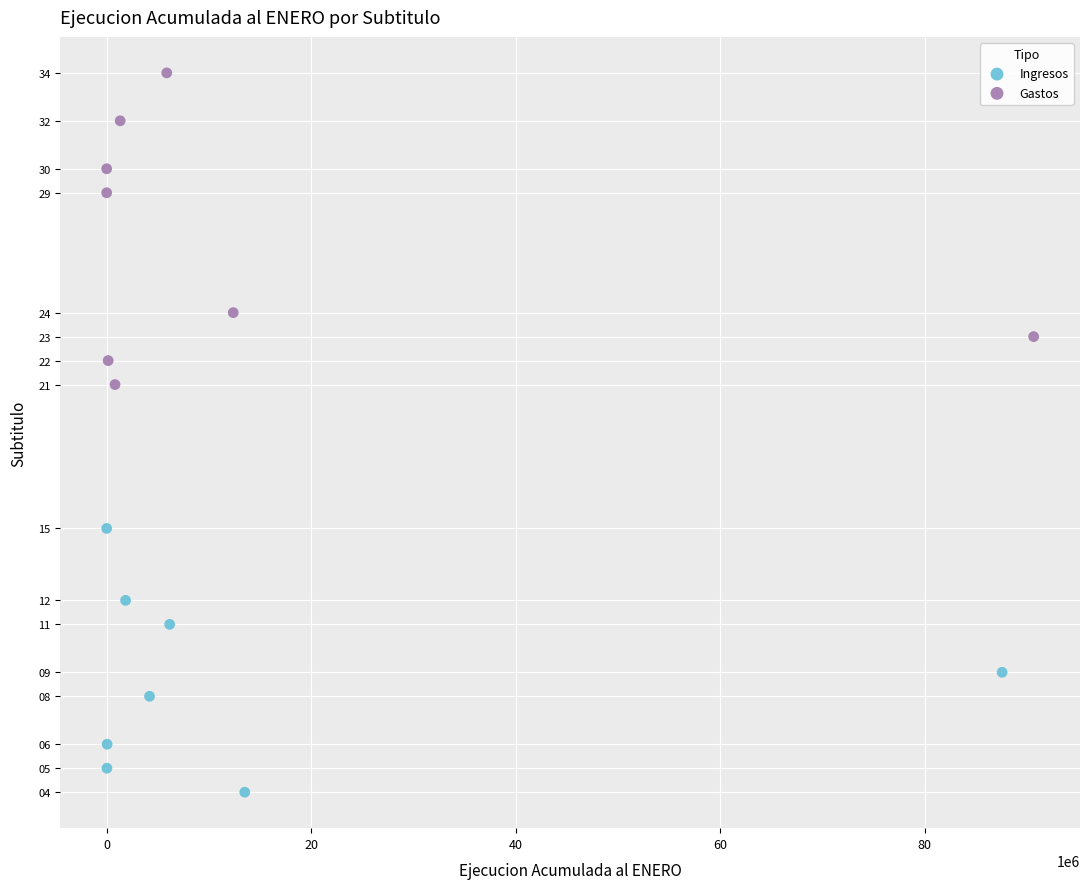

Which series contains the lowest Y value?

Ingresos